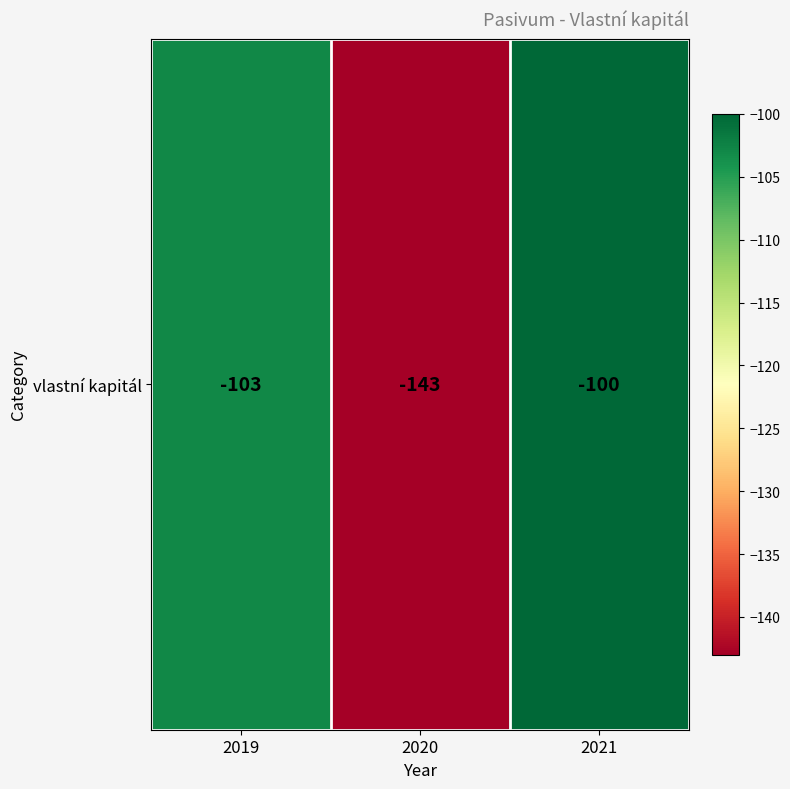

Rank the categories by value from lowest to highest.

2020, 2019, 2021